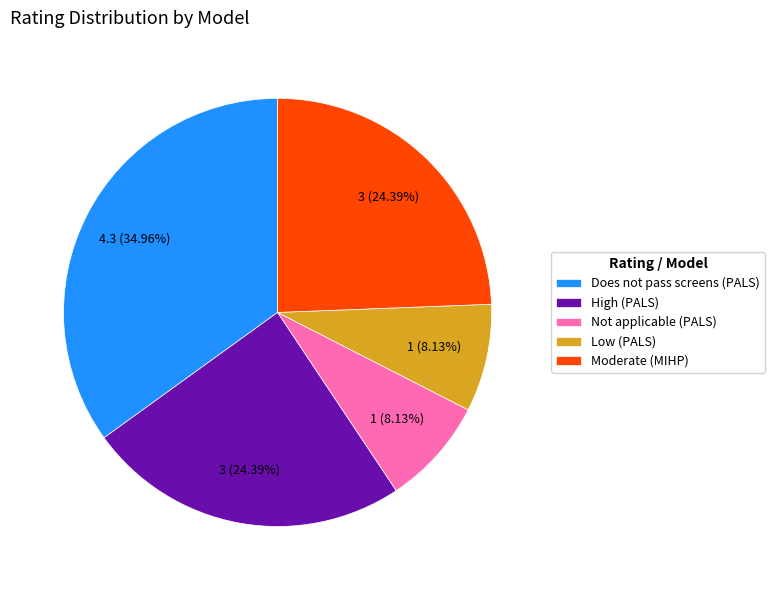

What portion of the pie excludes Low (PALS)?

91.9%